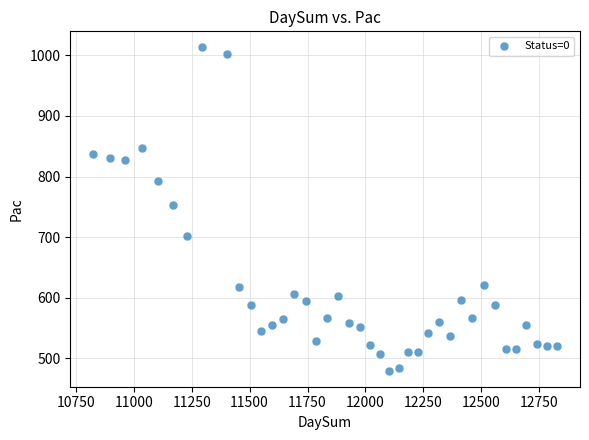

What is the range of Y values (max minus min)?

533